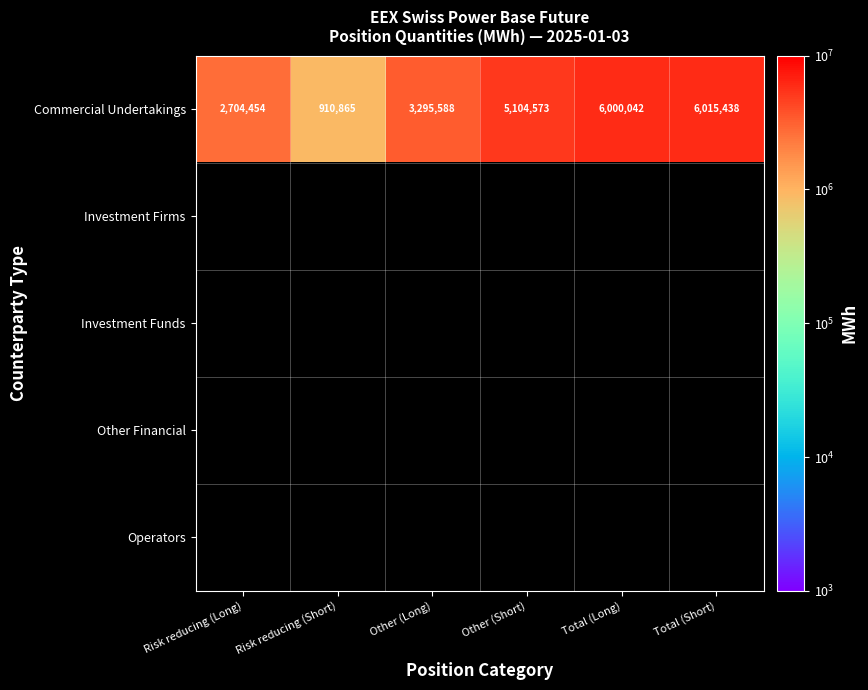

The value of Commercial Undertakings at Total (Short) is 8299350.7. True or false?

False